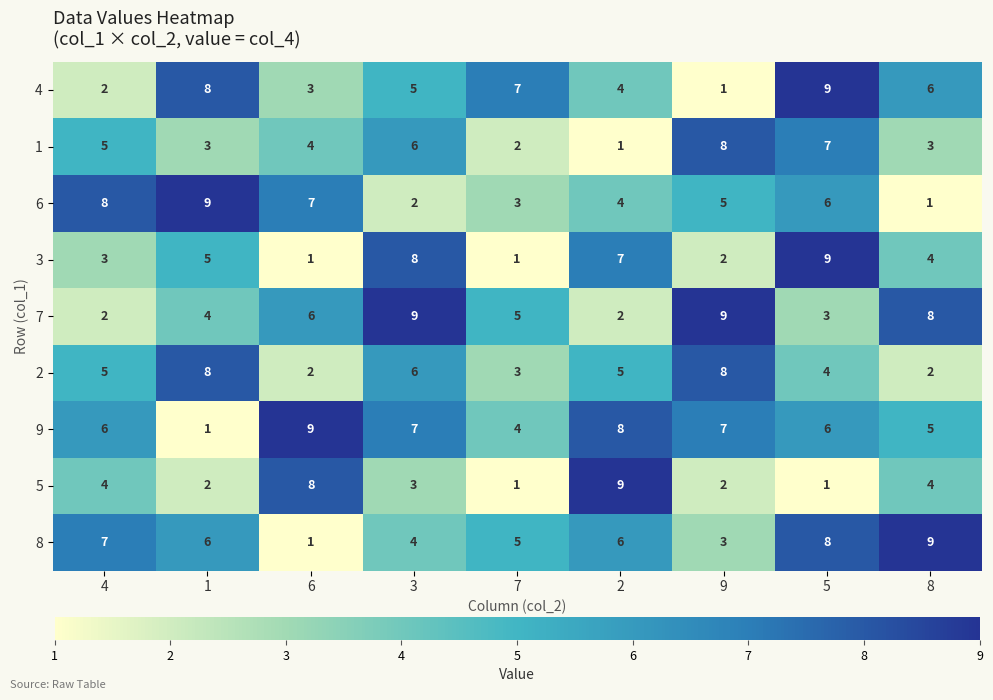

Where does the 8 series first go above 6?

4